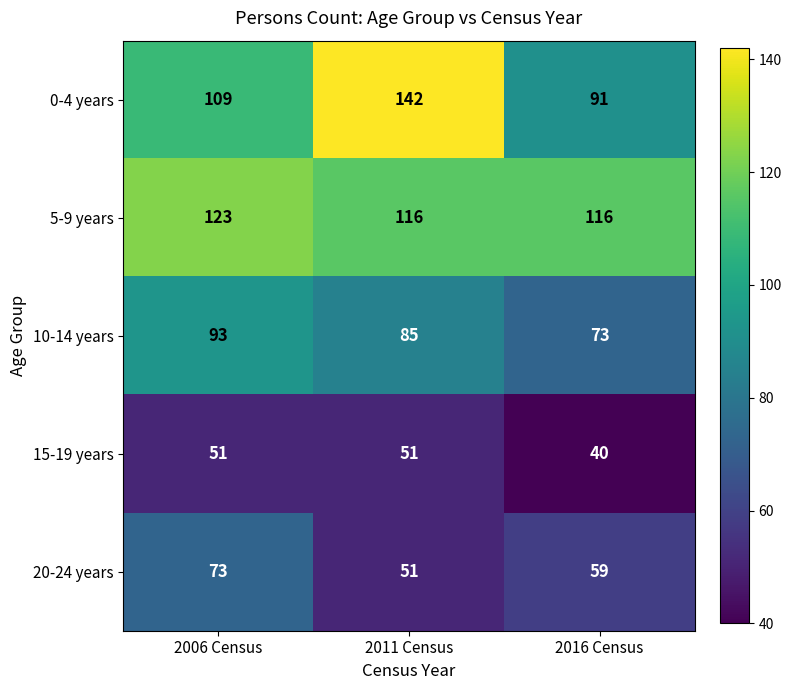

What is the total value across all series at 2016 Census?

379